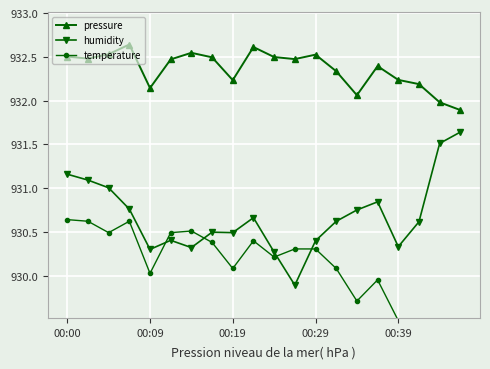

How many times do humidity and temperature cross each other?

4